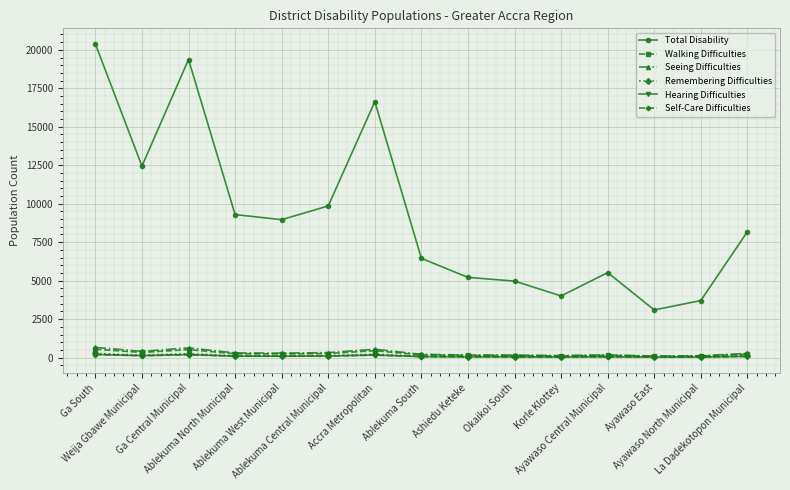

True or false: Remembering Difficulties has more than 1 points higher than both neighbors.

True